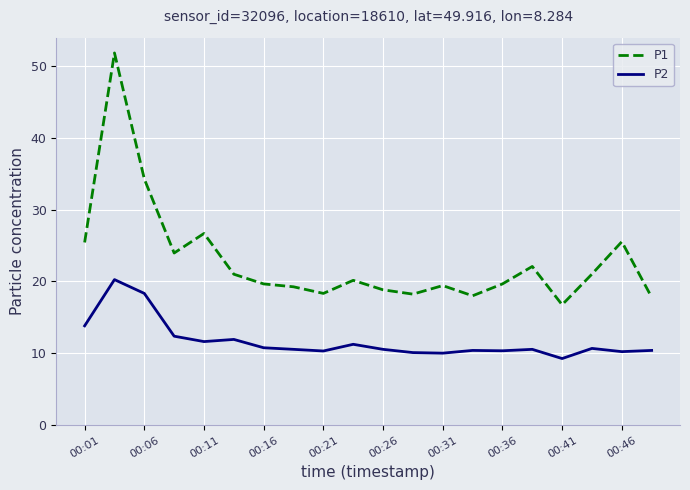

Which series has the largest total across all categories?

P1